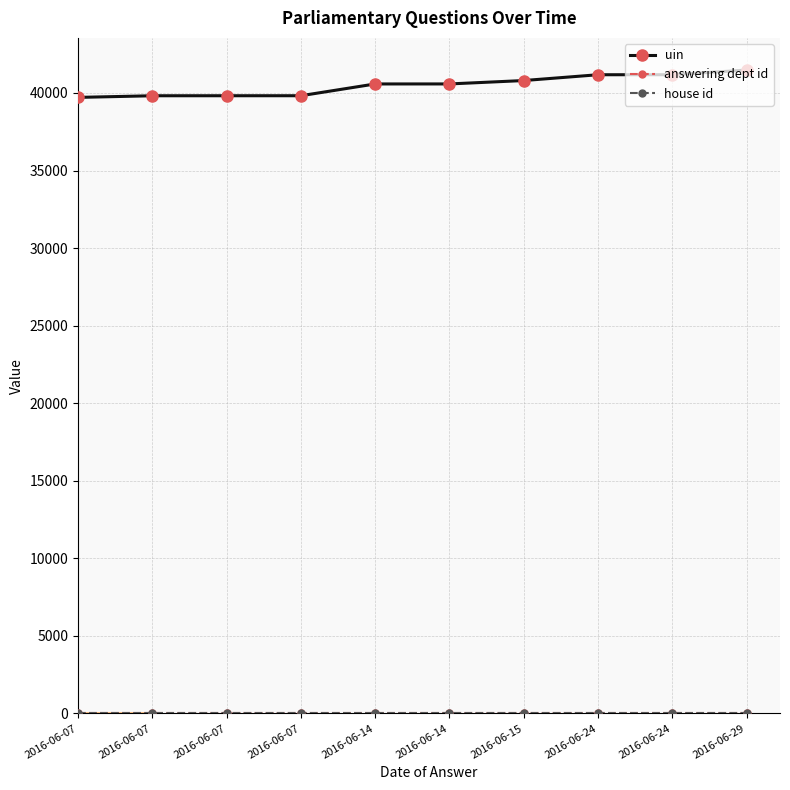

At which label does house id reach its peak?

2016-06-07